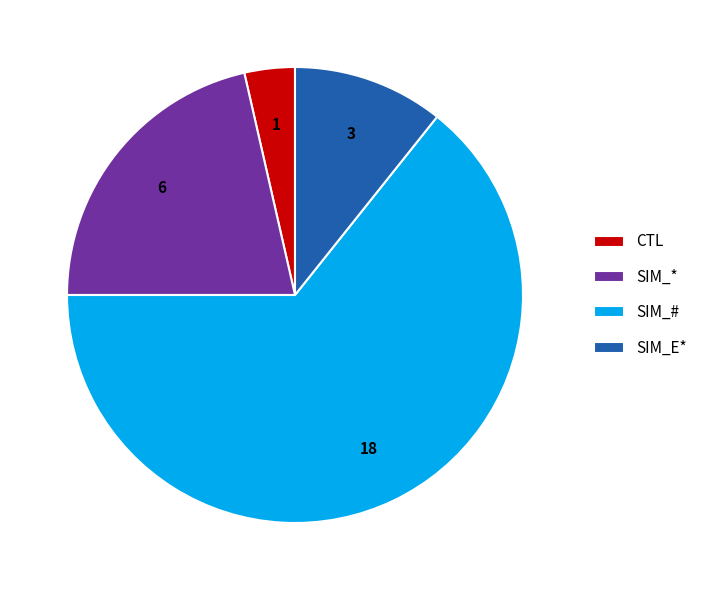

Which slice is the smallest?

CTL